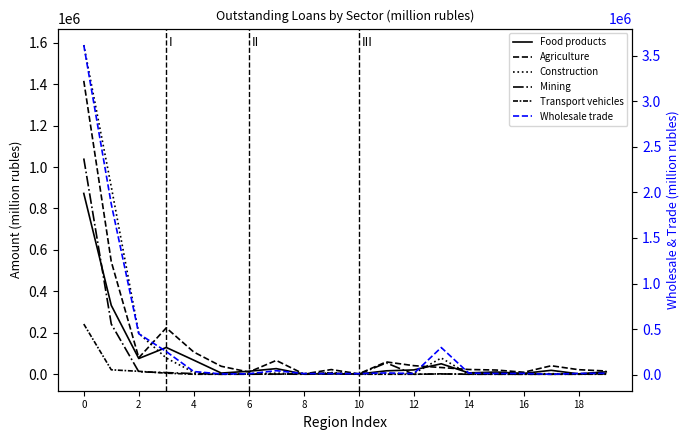

Which has a higher value, 16 or 4?

4